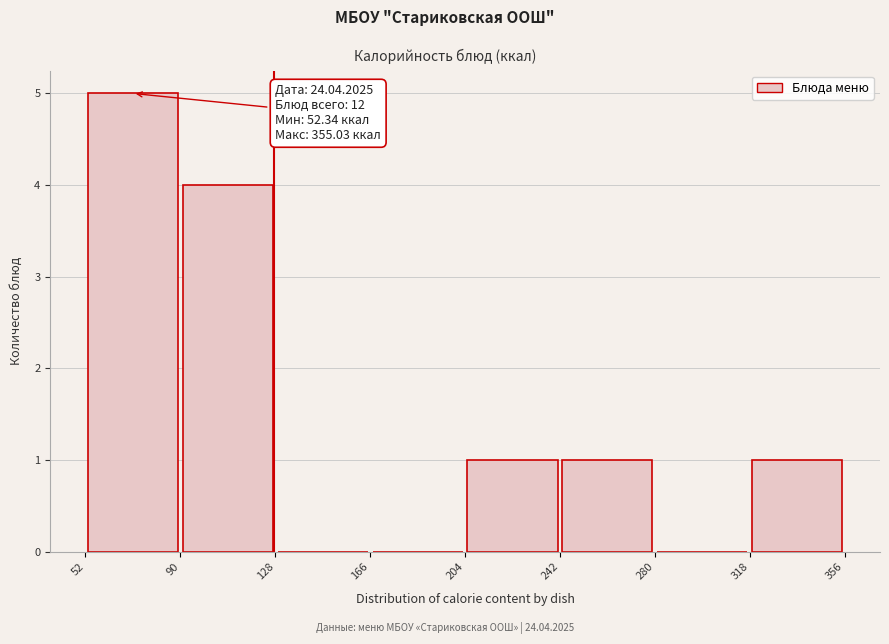

Over which range of the x-axis is the bar tallest?

52 to 90